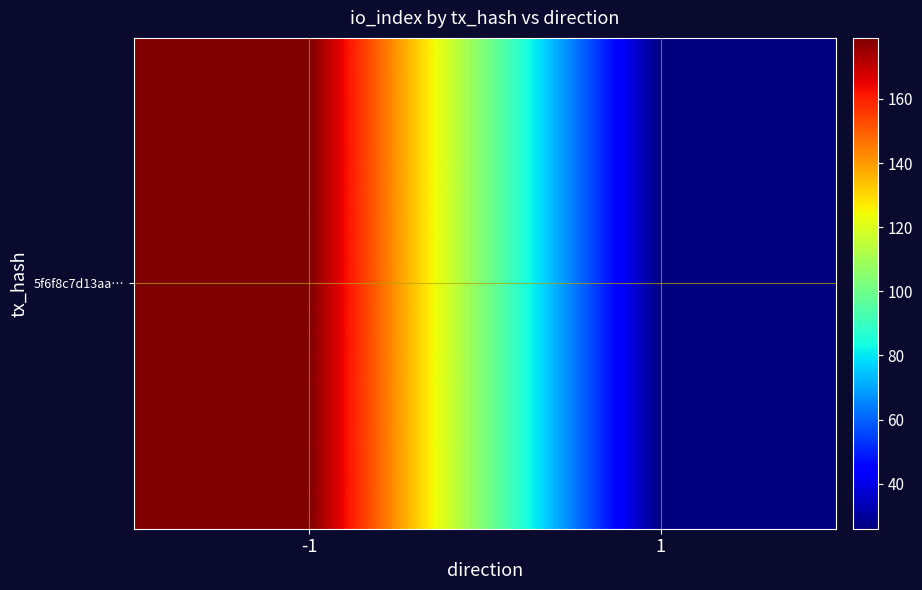

Approximately how many times larger is the value at 1 compared to -1?

0.1